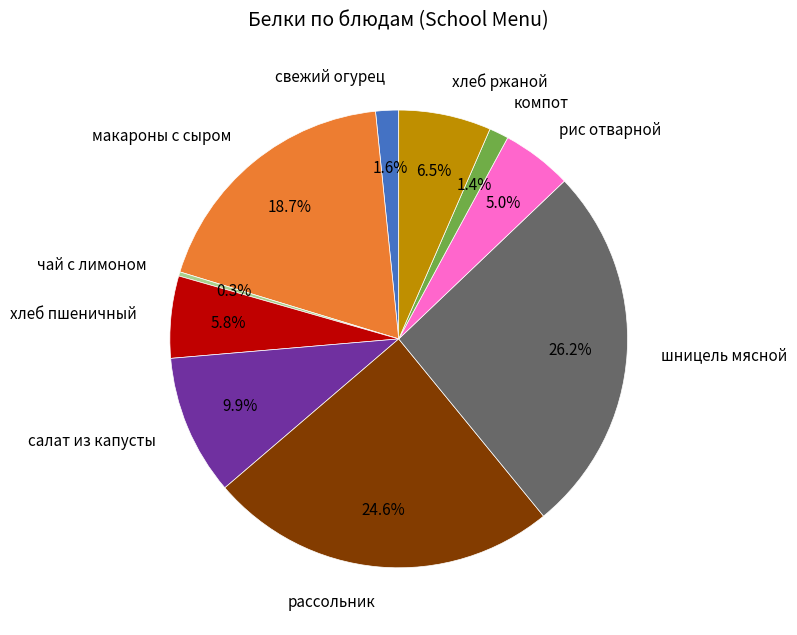

Which category has the smallest portion of the pie?

чай с лимоном